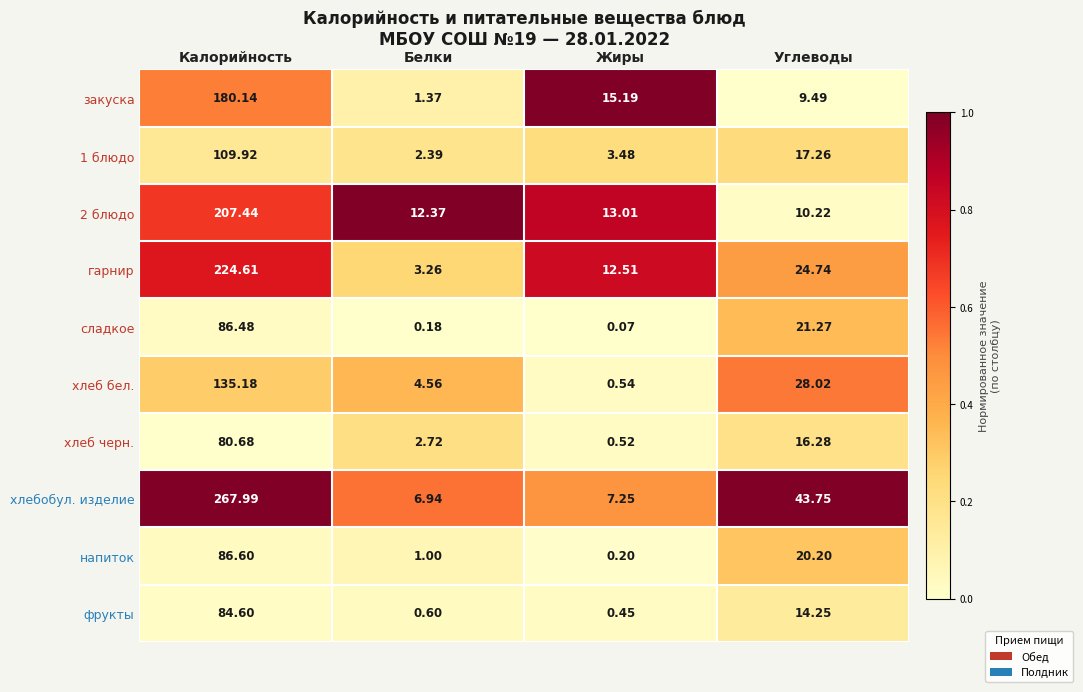

Rank the series by their maximum value, from lowest to highest.

хлеб черн., фрукты, сладкое, напиток, 1 блюдо, хлеб бел., закуска, 2 блюдо, гарнир, хлебобул. изделие